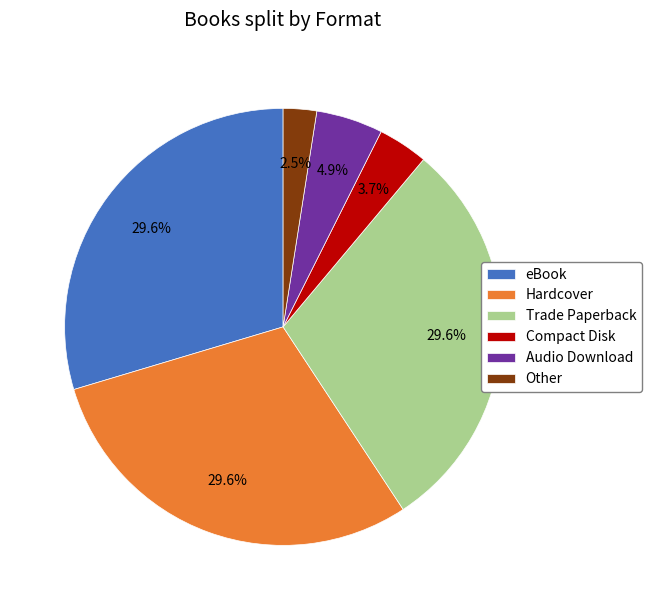

What is the smallest slice in the pie chart?

Other